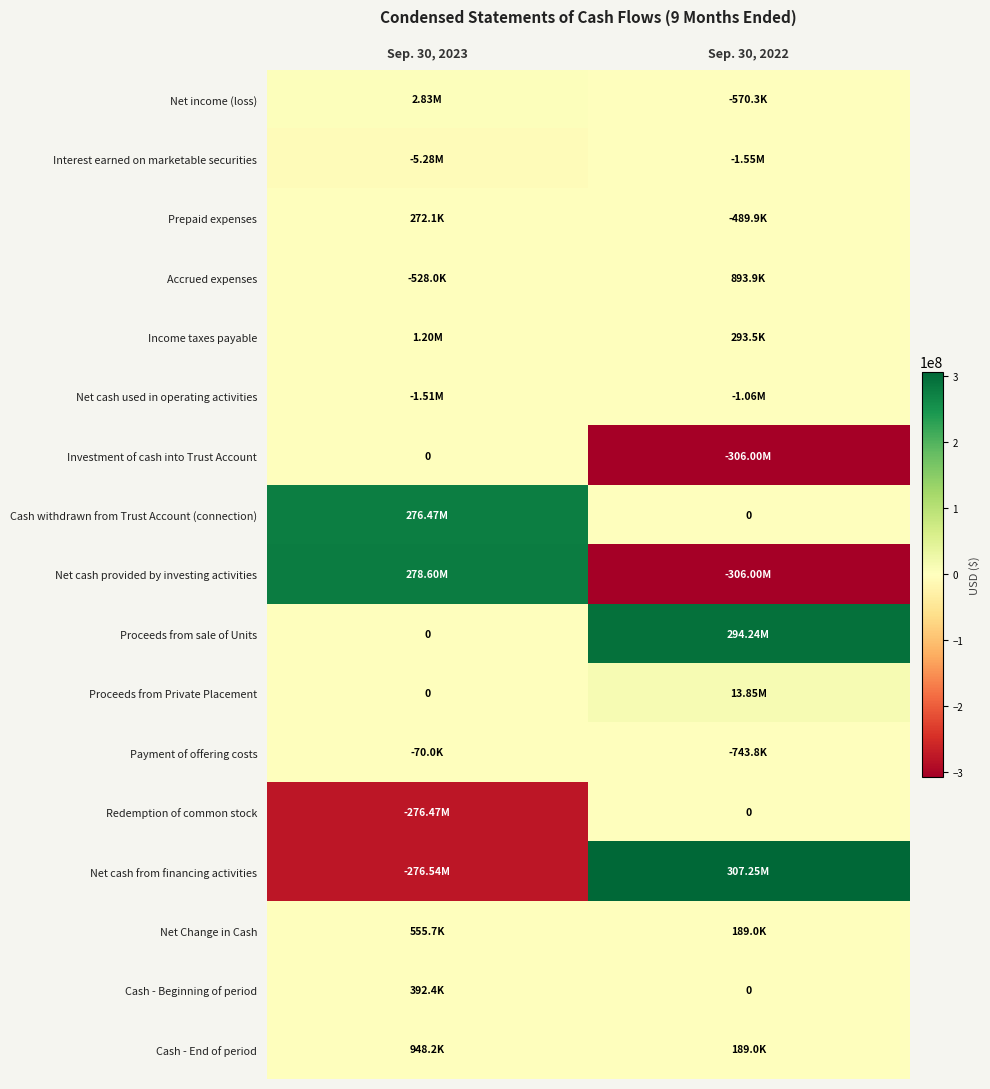

What is the difference between the maximum and minimum values in the Cash - Beginning of period series?

392446